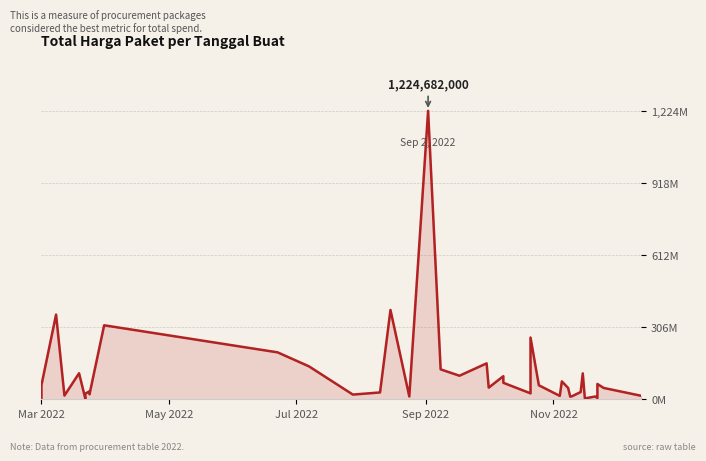

What is the average value?

109389879